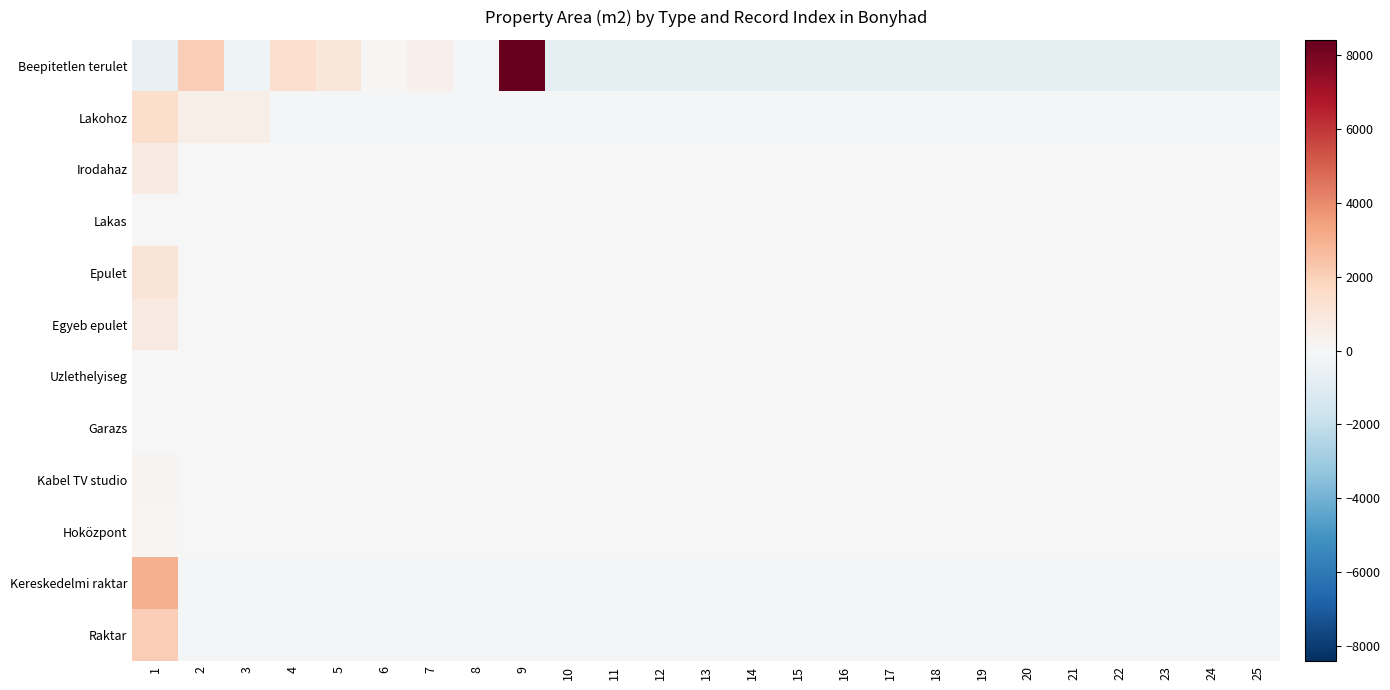

Count the number of data series in this chart.

12